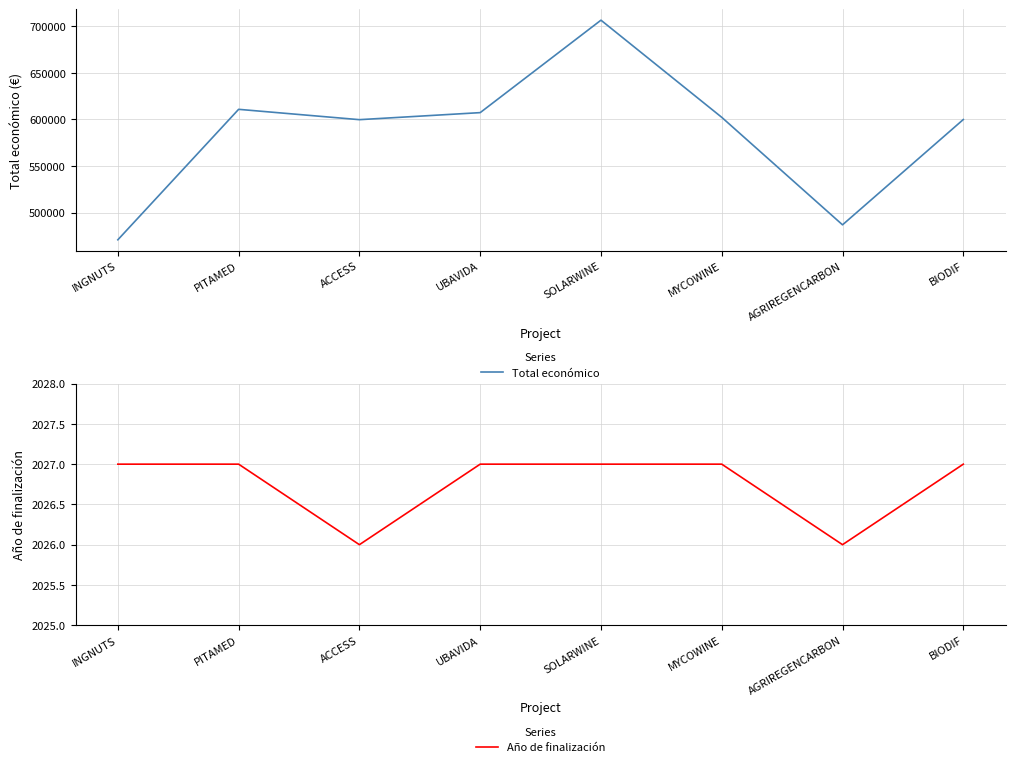

Is this an area chart (filled region under the line)?

No